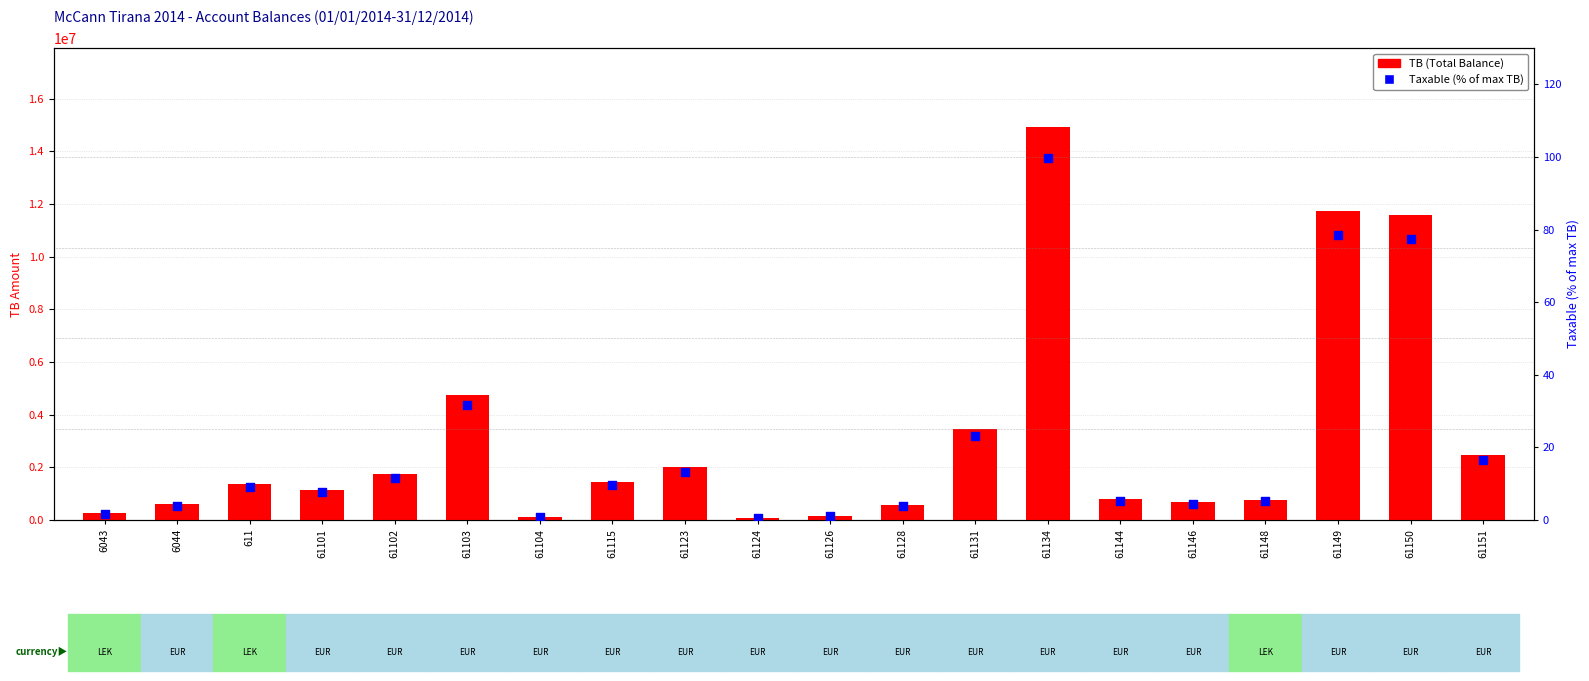

Which series reaches the minimum Y coordinate?

Taxable (% of max TB)